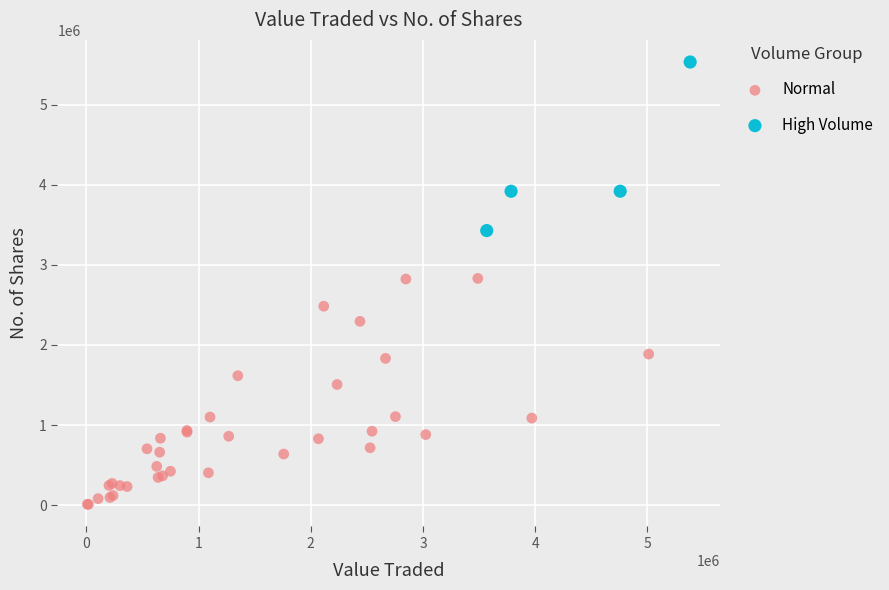

Which series has the widest spread of Y values?

Normal